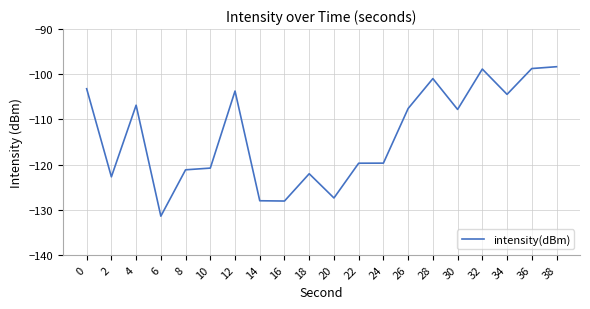

What is the average value?

-113.6